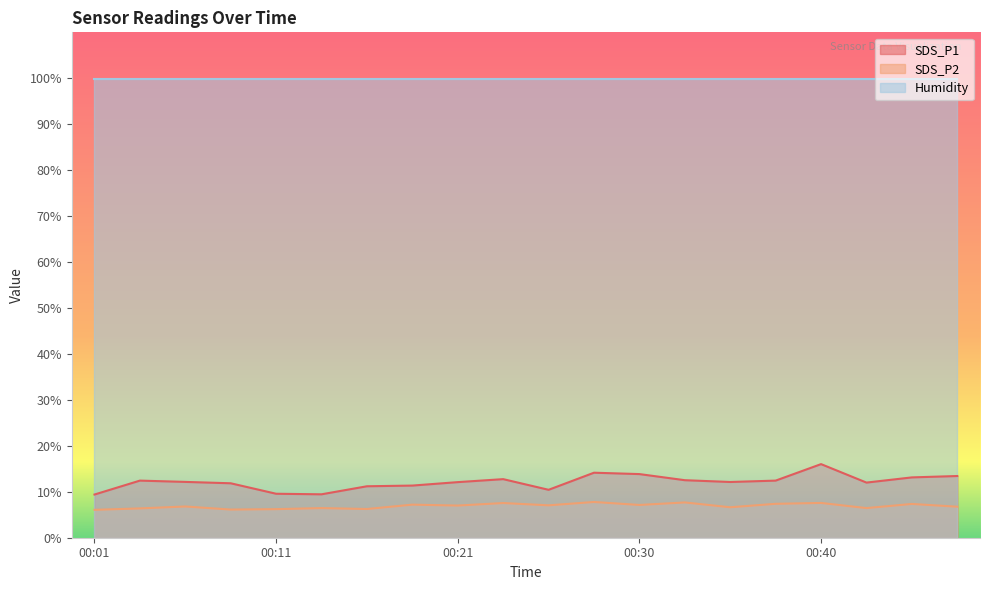

How many lines are shown in the chart?

3